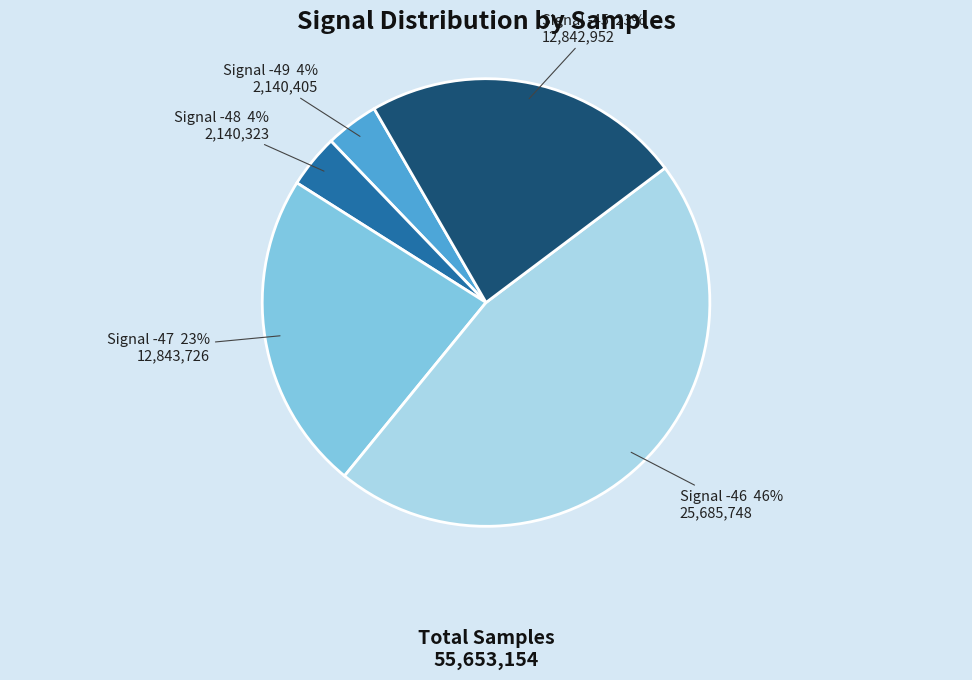

Count the number of slices in the pie.

5